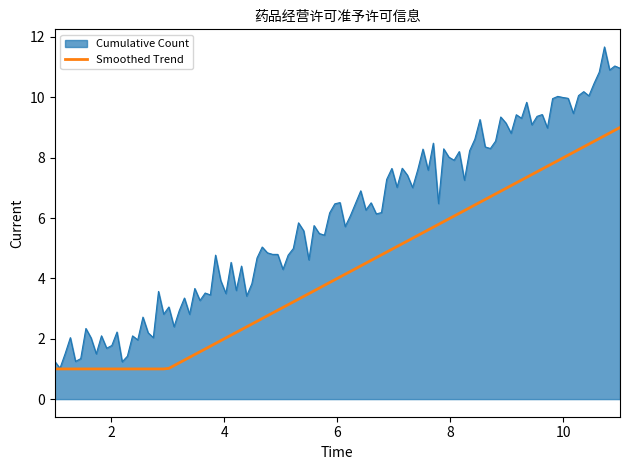

Which series has the widest spread of values?

Cumulative Count